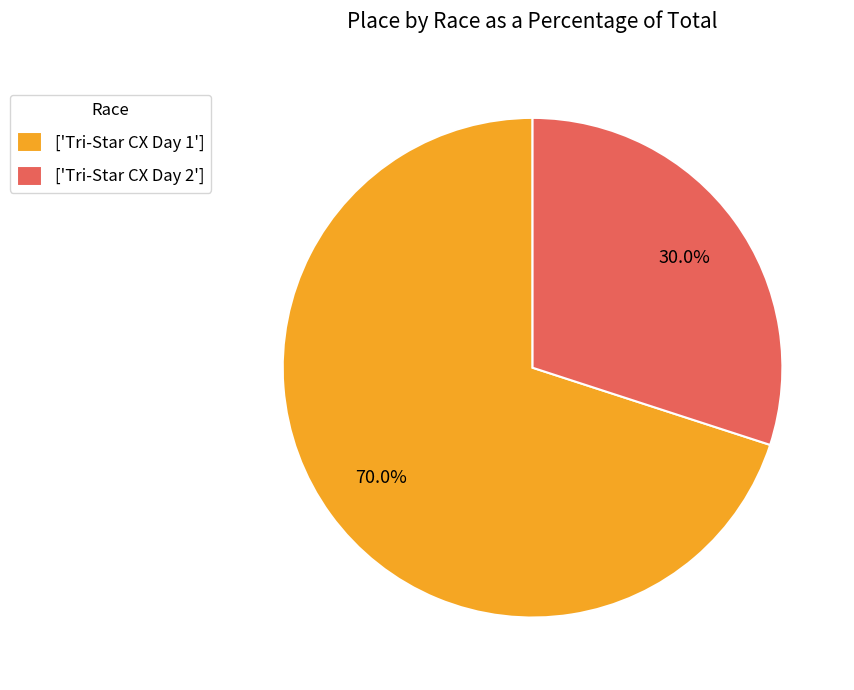

Rank the categories by value from lowest to highest.

['Tri-Star CX Day 2'], ['Tri-Star CX Day 1']